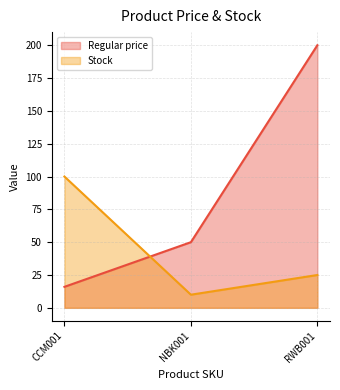

Which category has the lowest value across all series?

NBK001